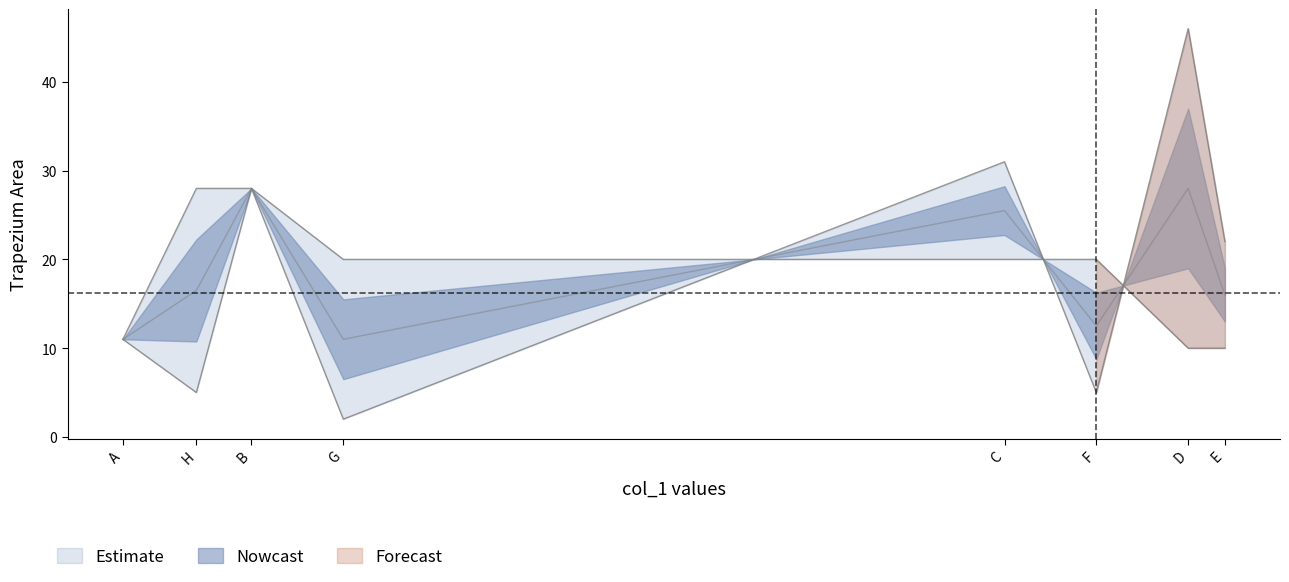

At which category does col_2 reach its first local peak?

D